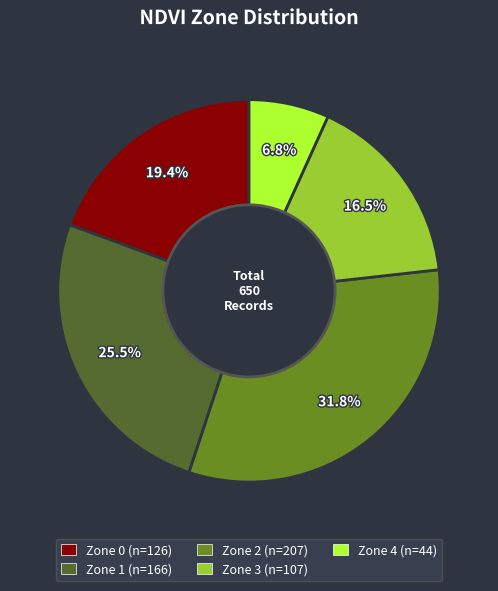

Combined, what portion of the pie is Zone 2 and Zone 3?

48.3%